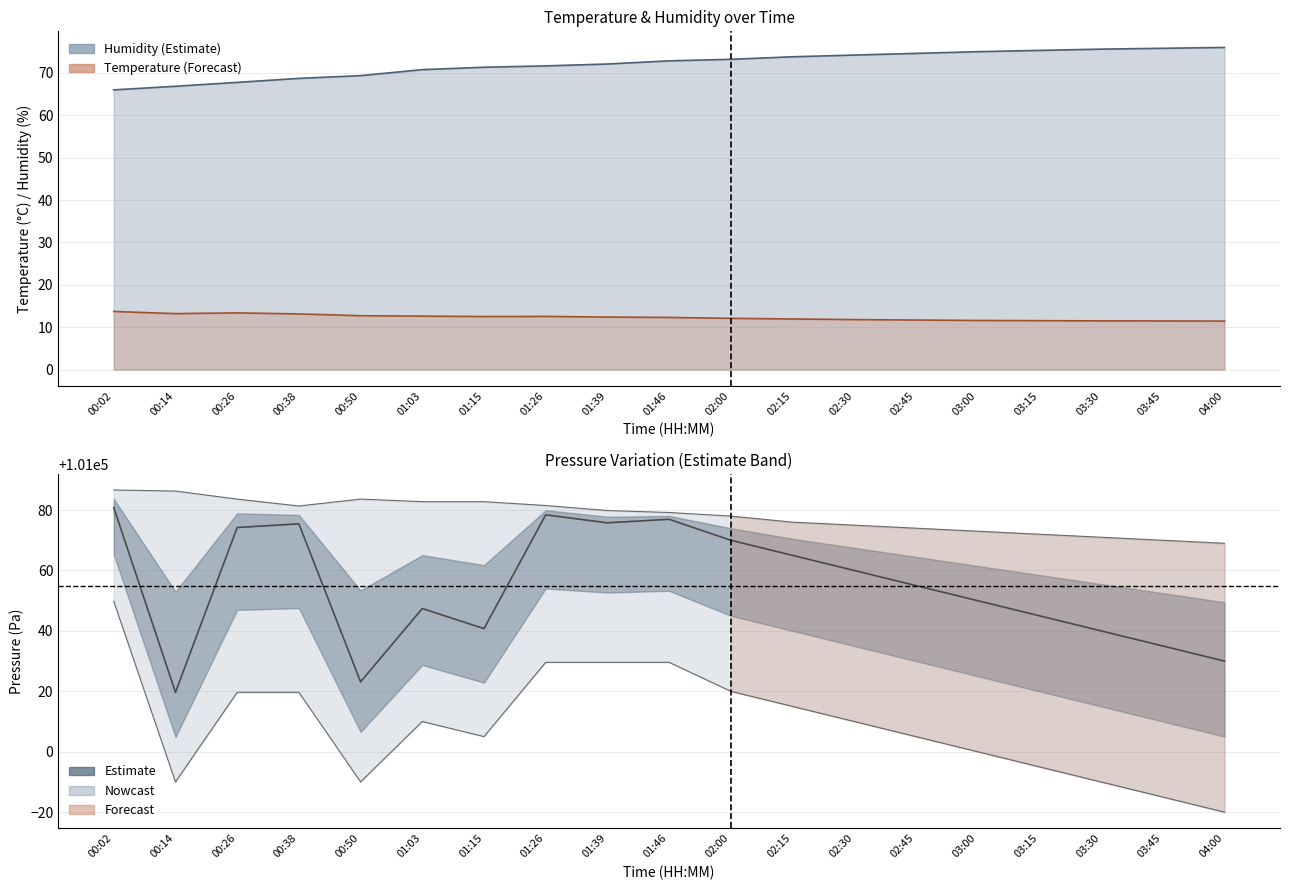

What is the highest value of the humidity series?

76.0